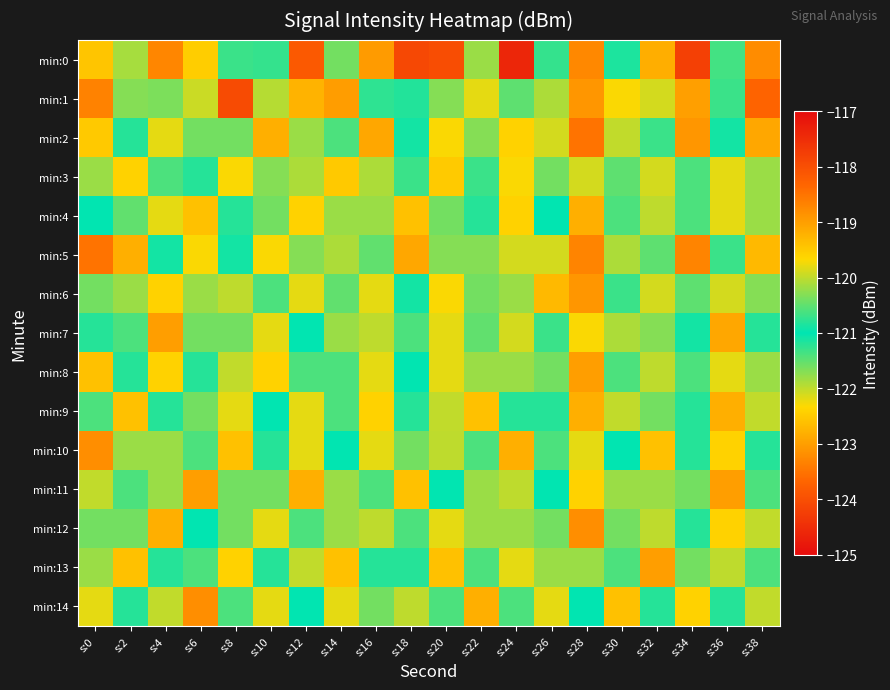

At s:36, list the series in order from smallest to largest.

min:10, min:3, min:13, min:0, min:14, min:2, min:1, min:5, min:6, min:4, min:8, min:12, min:9, min:7, min:11